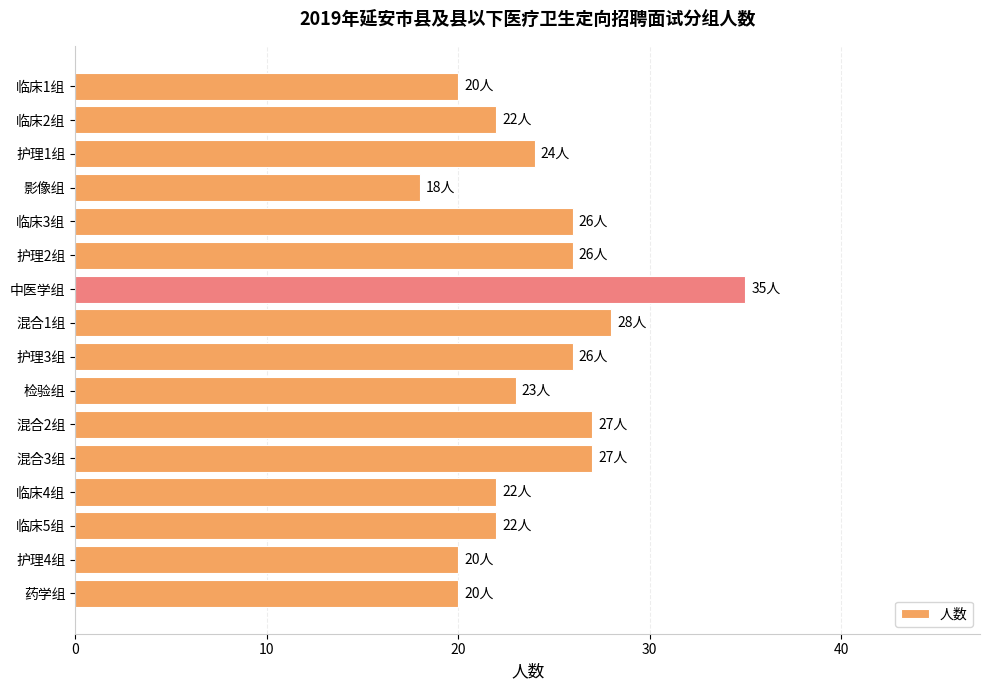

What is the label of the 4th bar from the top?

影像组